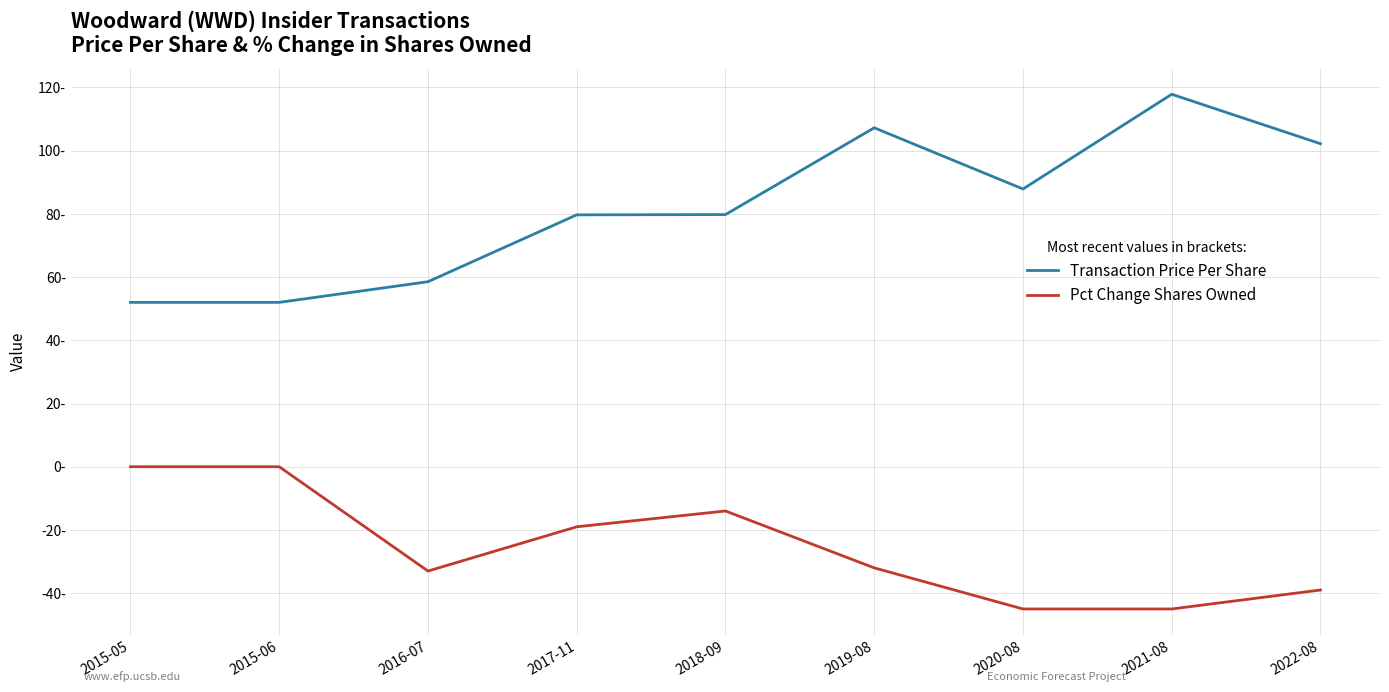

Which series has the largest total across all categories?

Transaction Price Per Share